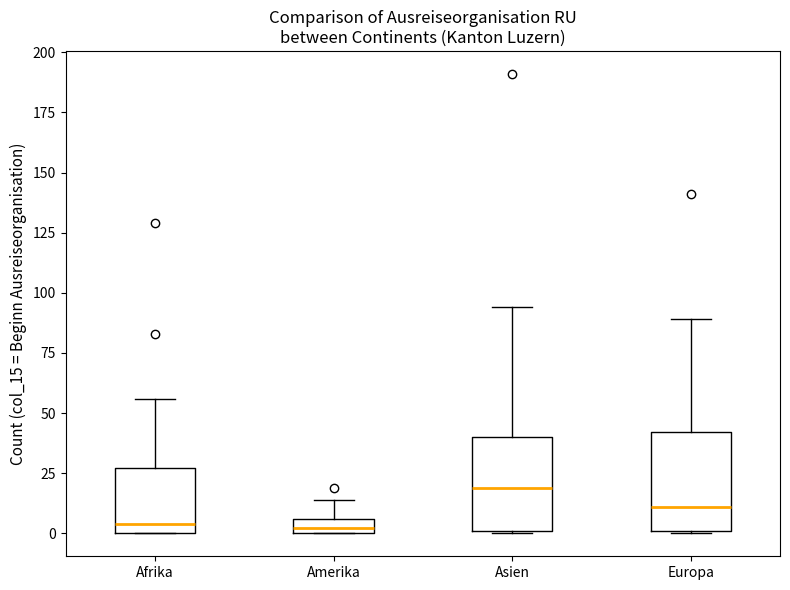

Which box's median line is the highest?

Asien